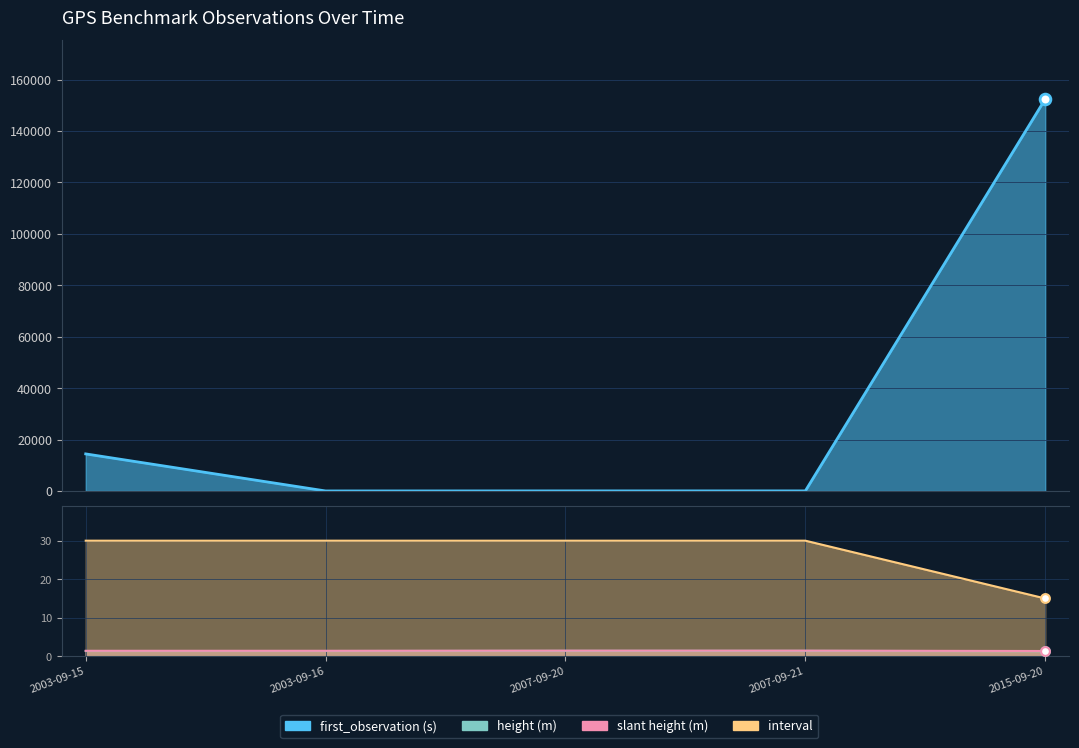

What are all the series names shown in the legend?

first_observation (s), height (m), slant height (m), interval